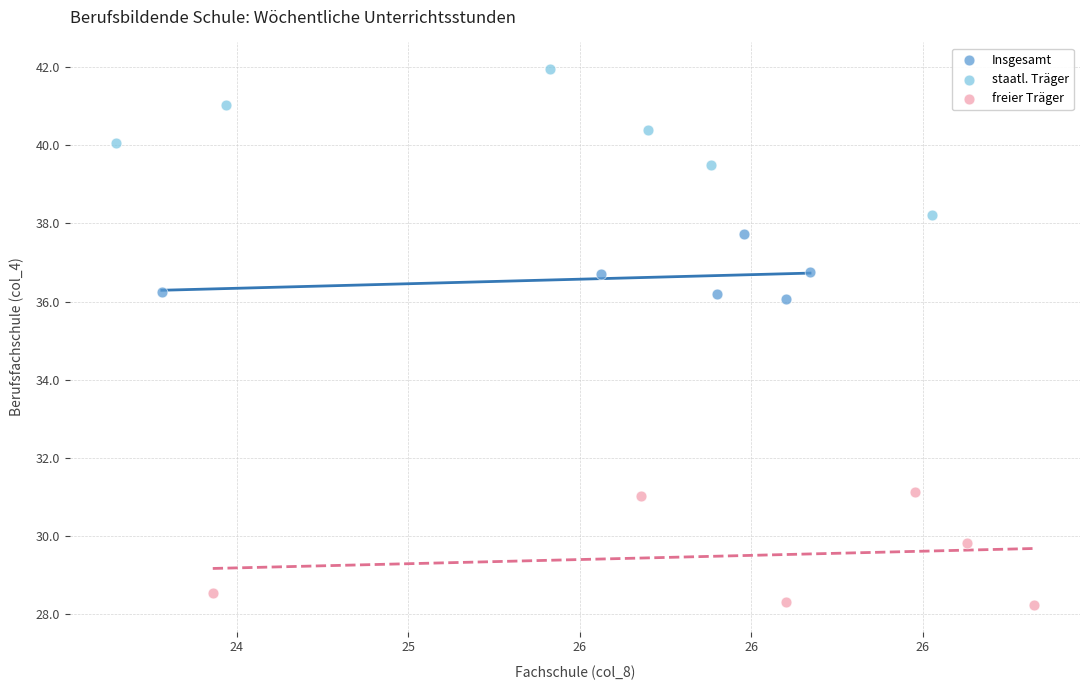

Which series contains the highest Y value?

staatl. Träger